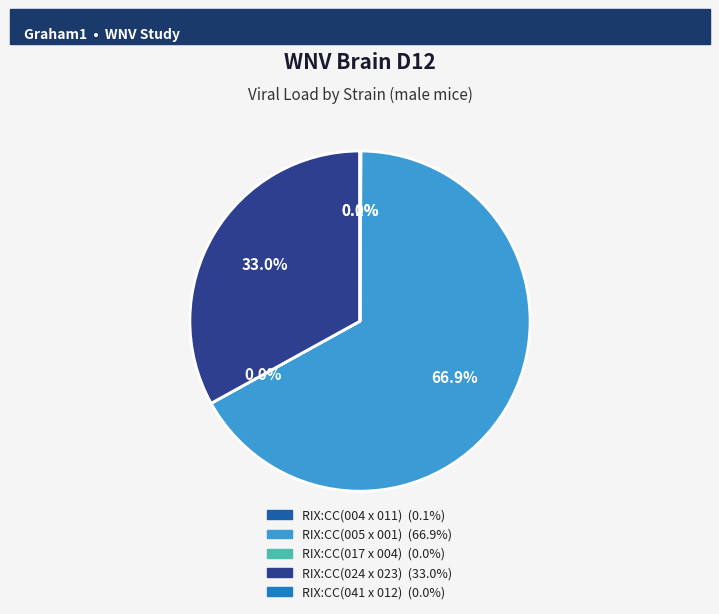

Is RIX:CC(005 x 001) the majority of the pie?

Yes